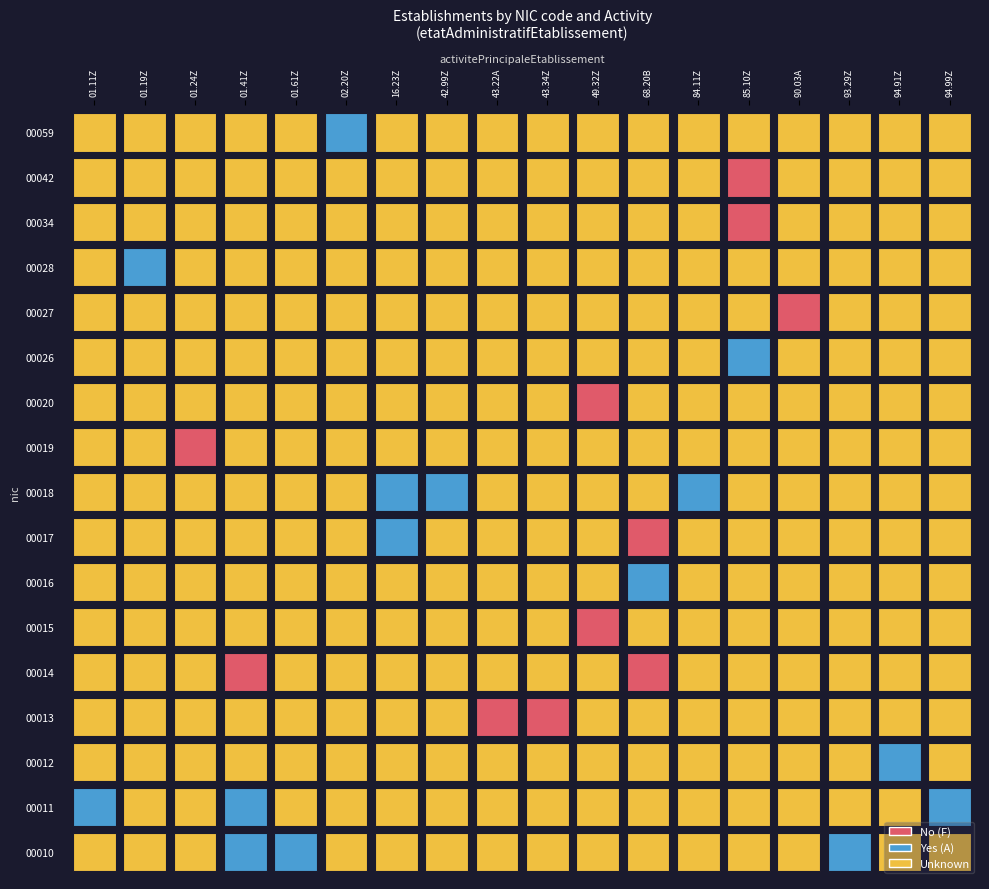

Is it true that 00042b equals 0 at true?

True